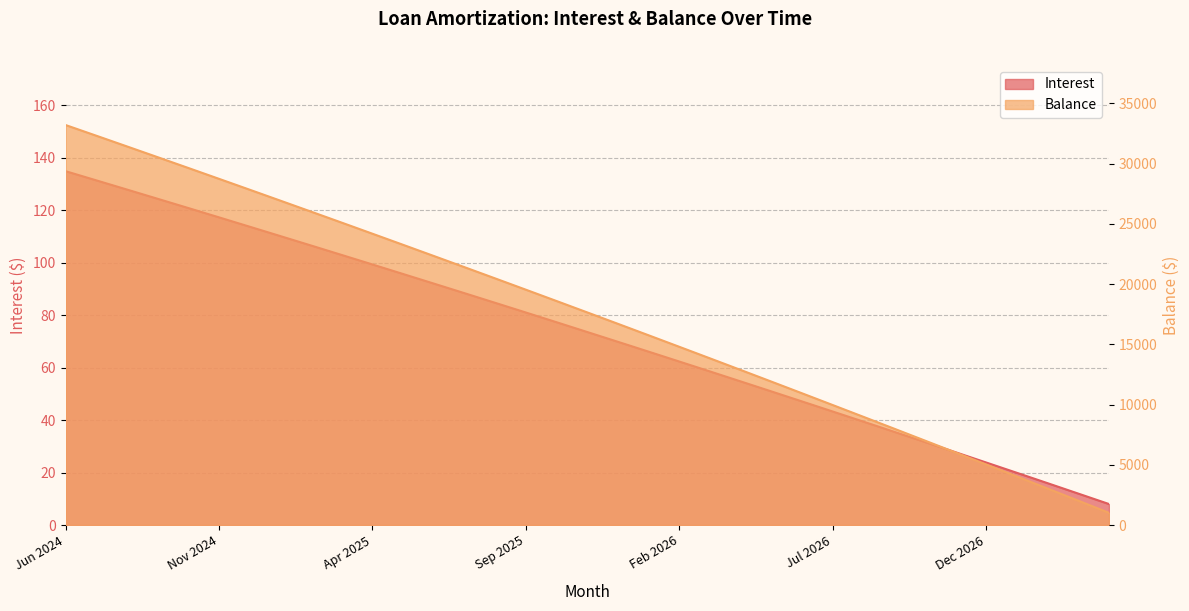

True or false: Balance and Interest cross at least once.

False